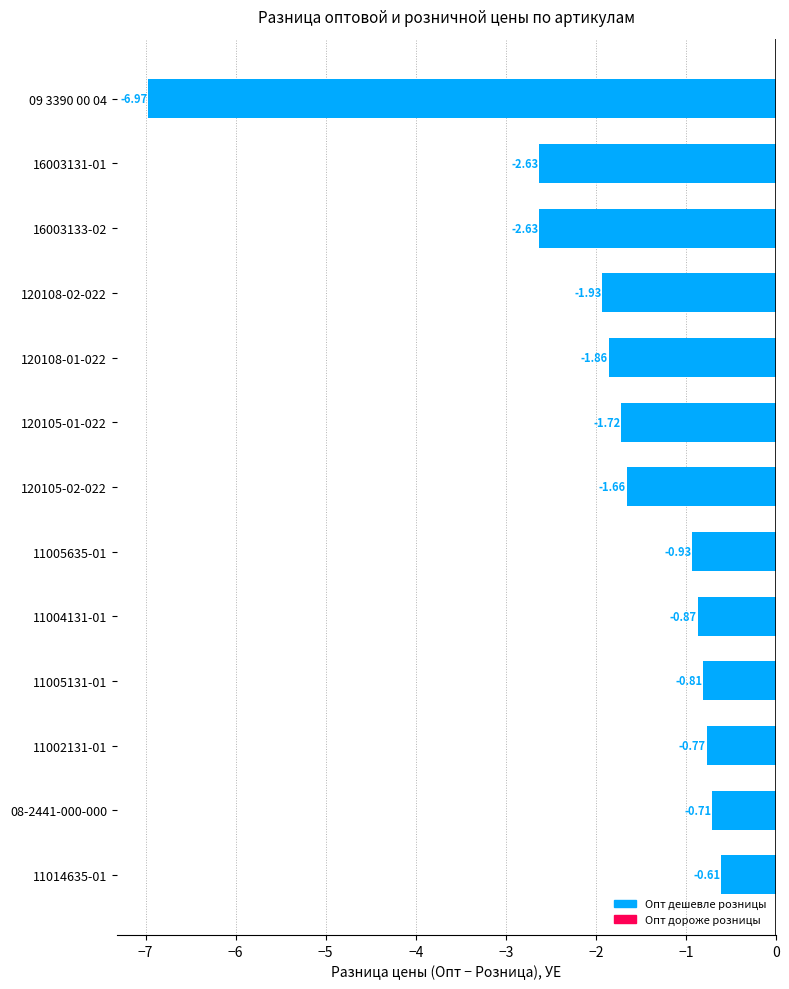

What is the sum of the values at 11005131-01 and 11002131-01?

-1.6